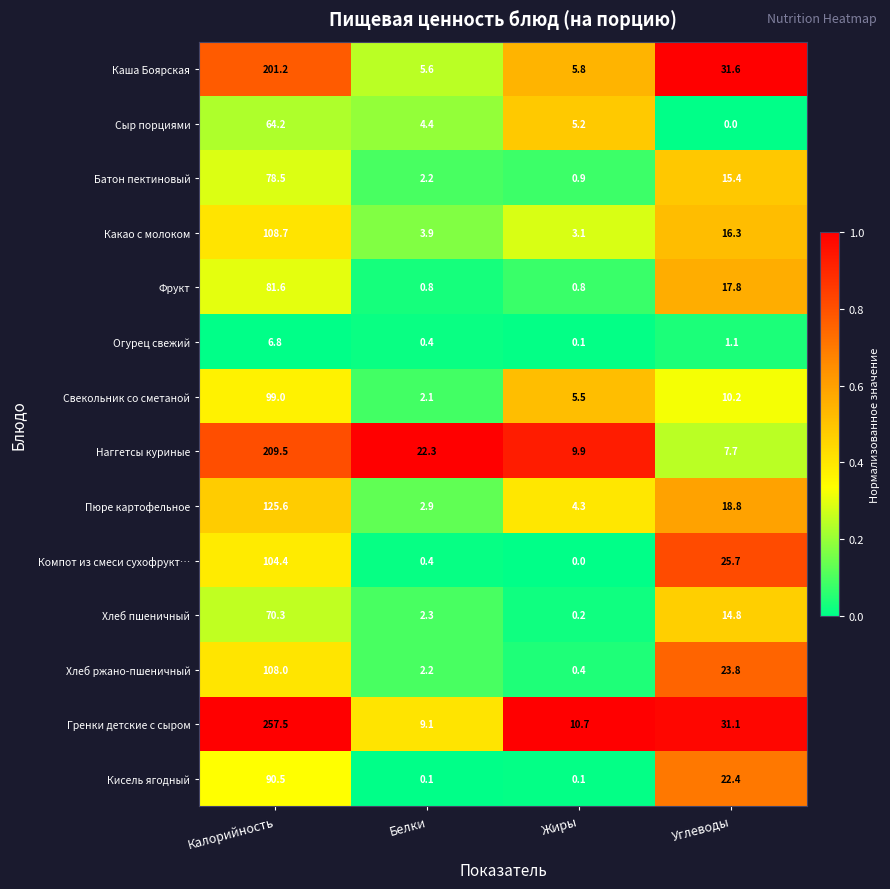

What is the lowest value of the Какао с молоком series?

3.1